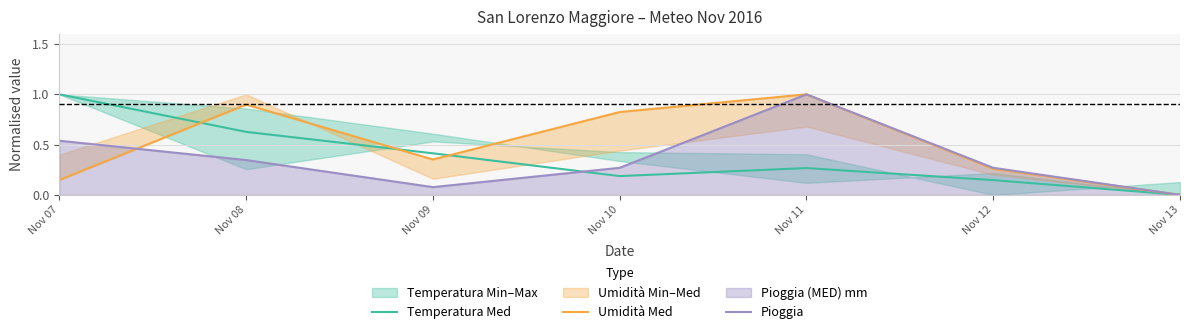

At which label does Temperatura Med reach its minimum?

Nov 13